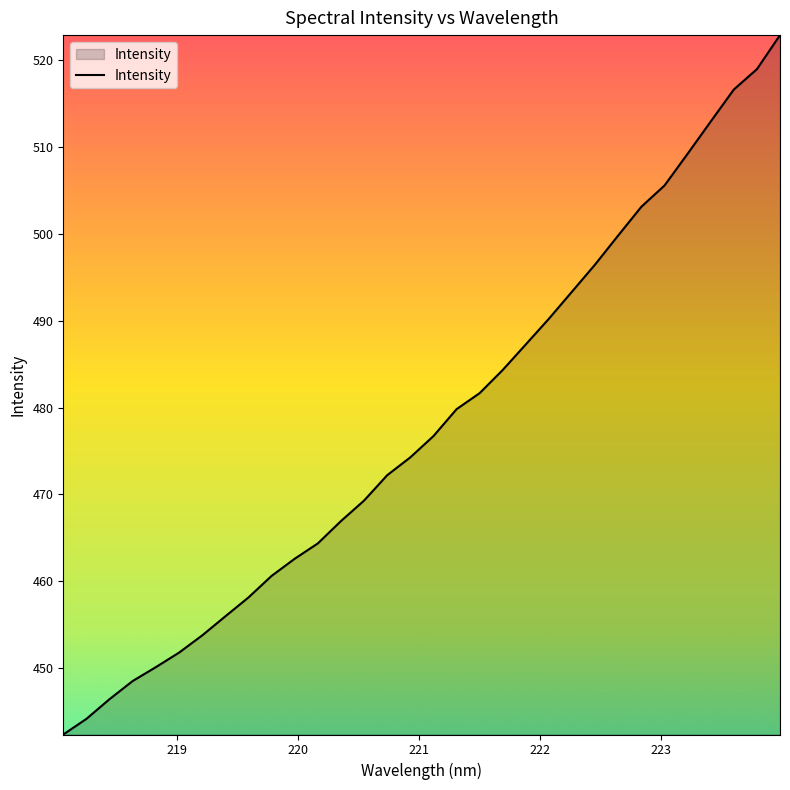

What is the greatest value displayed?

522.9